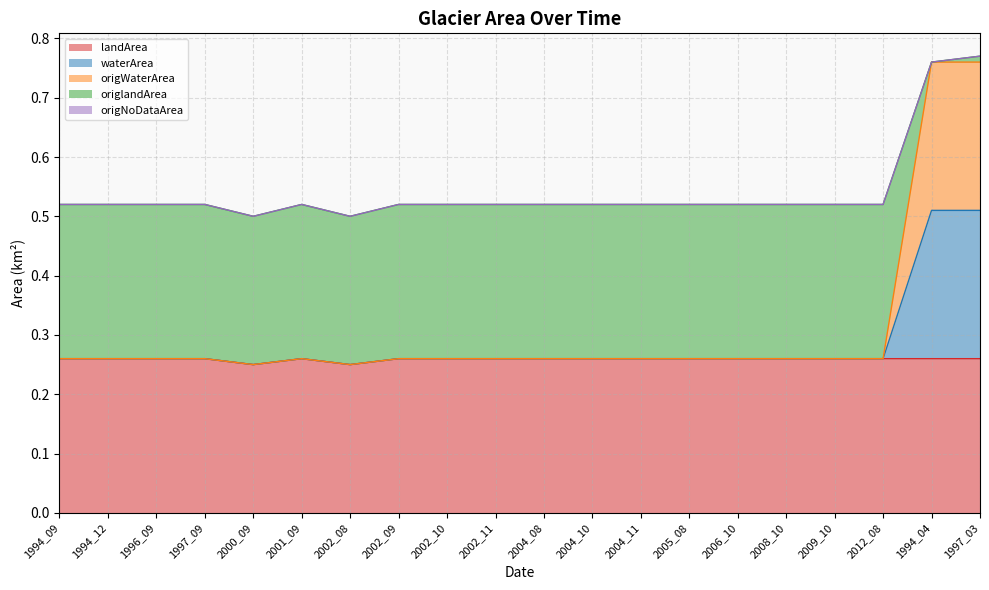

What is the label of the 8th point from the left?

2002_09